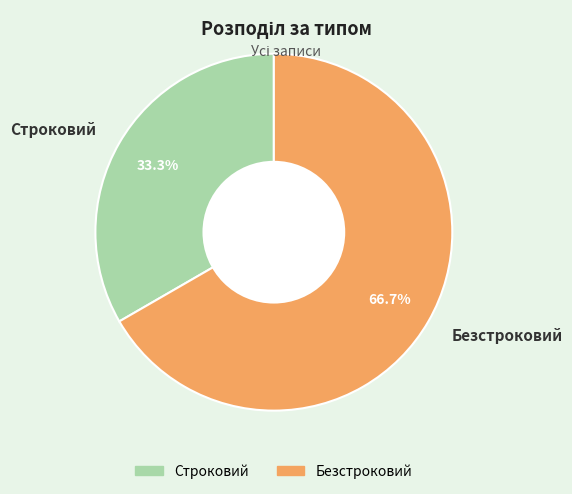

To the nearest percent, what portion does Строковий represent?

33%